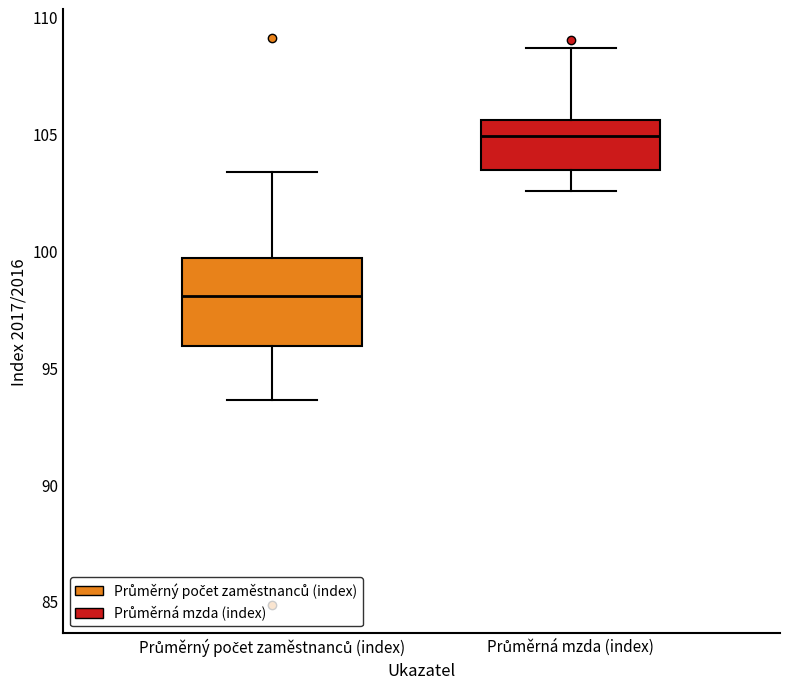

Where does the lower whisker of the box for Průměrná mzda (index) end on the y-axis? The values are not printed on the chart, so give them approximately, as read against the axis.

102.5